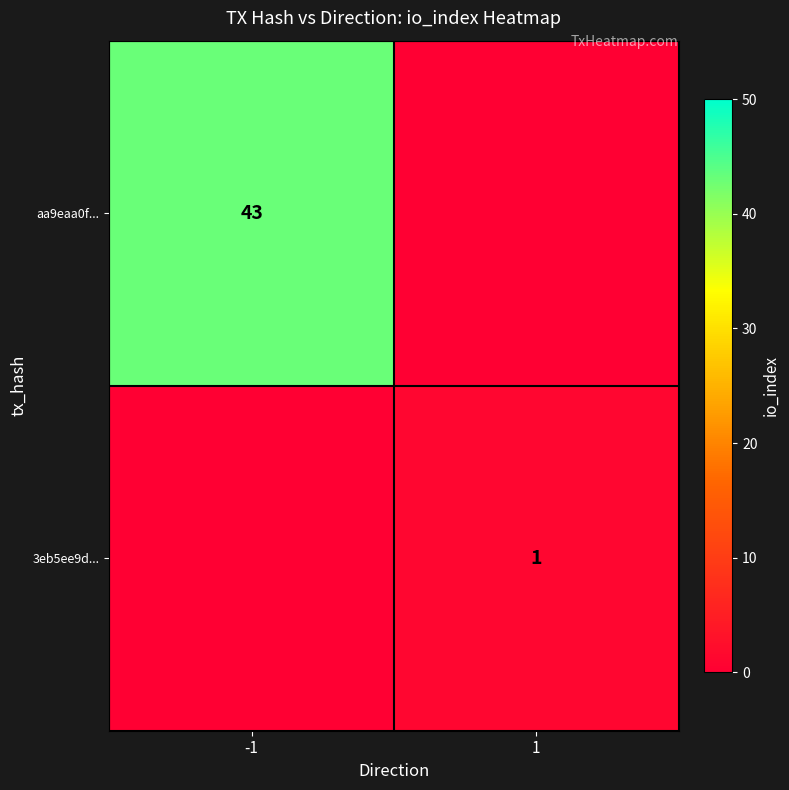

The 3eb5ee9d... series shows 2 at 1. True or false?

False